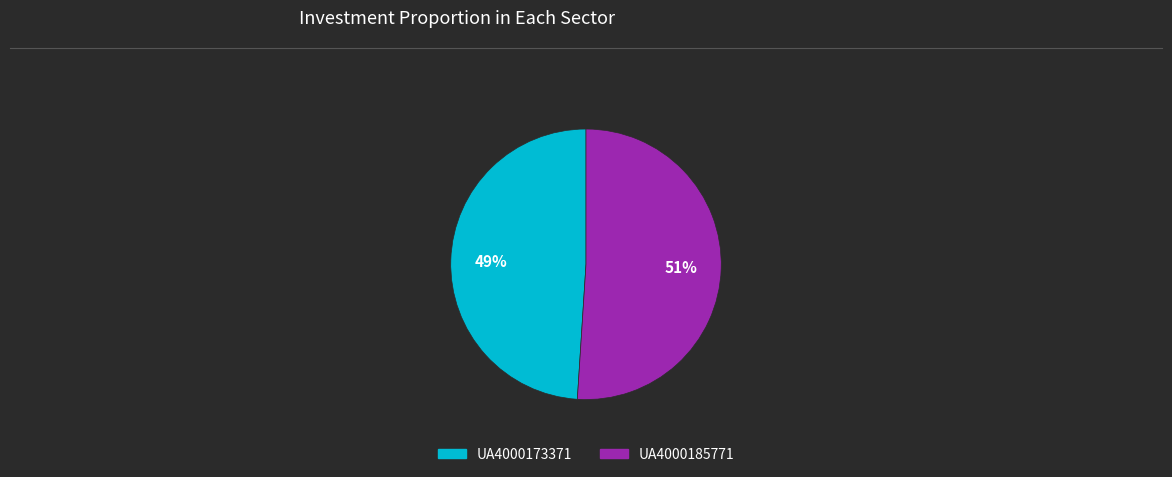

Which slice represents more than half of the pie?

UA4000185771